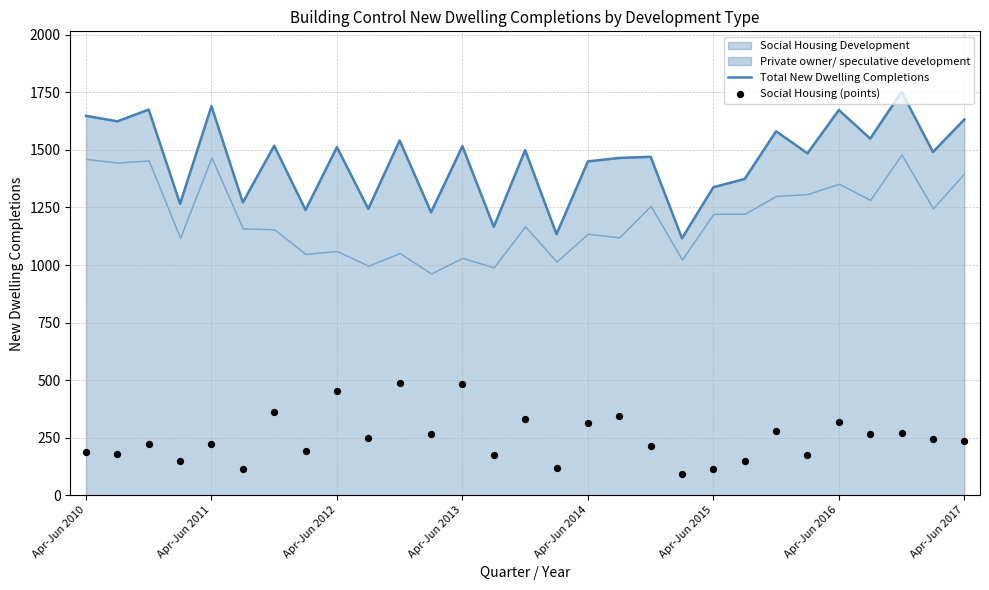

Which series has the largest Y range (max minus min)?

Total New Dwelling Completions